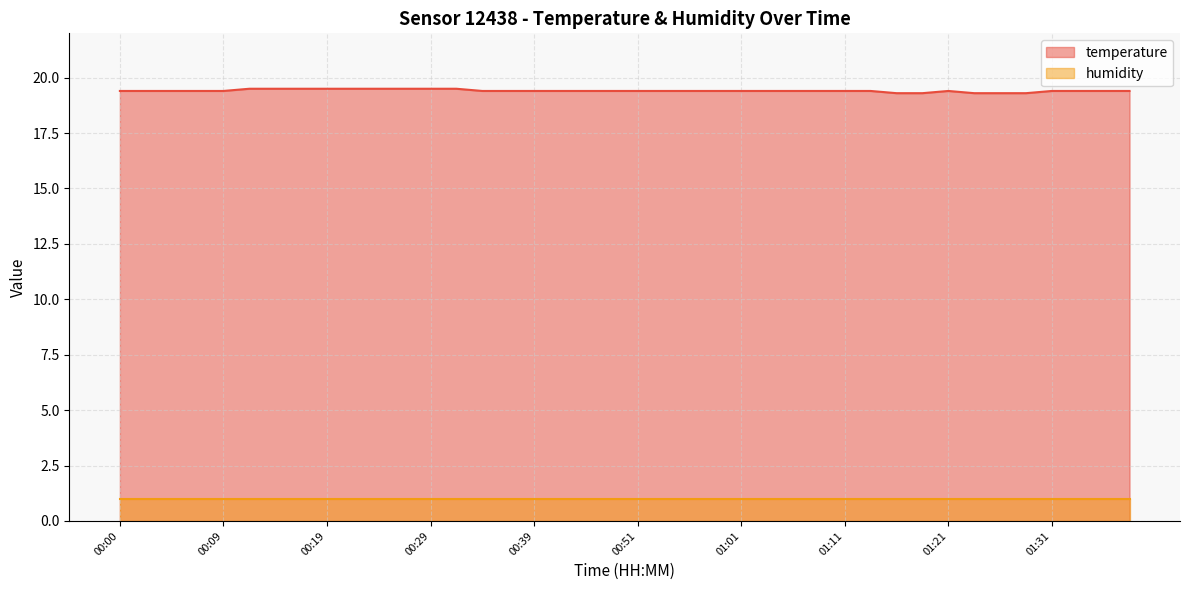

Reading left to right, what are all the values shown in this chart?

19.4	19.4	19.4	19.4	19.4	19.5	19.5	19.5	19.5	19.5	19.5	19.5	19.5	19.5	19.4	19.4	19.4	19.4	19.4	19.4	19.4	19.4	19.4	19.4	19.4	19.4	19.4	19.4	19.4	19.4	19.3	19.3	19.4	19.3	19.3	19.3	19.4	19.4	19.4	19.4